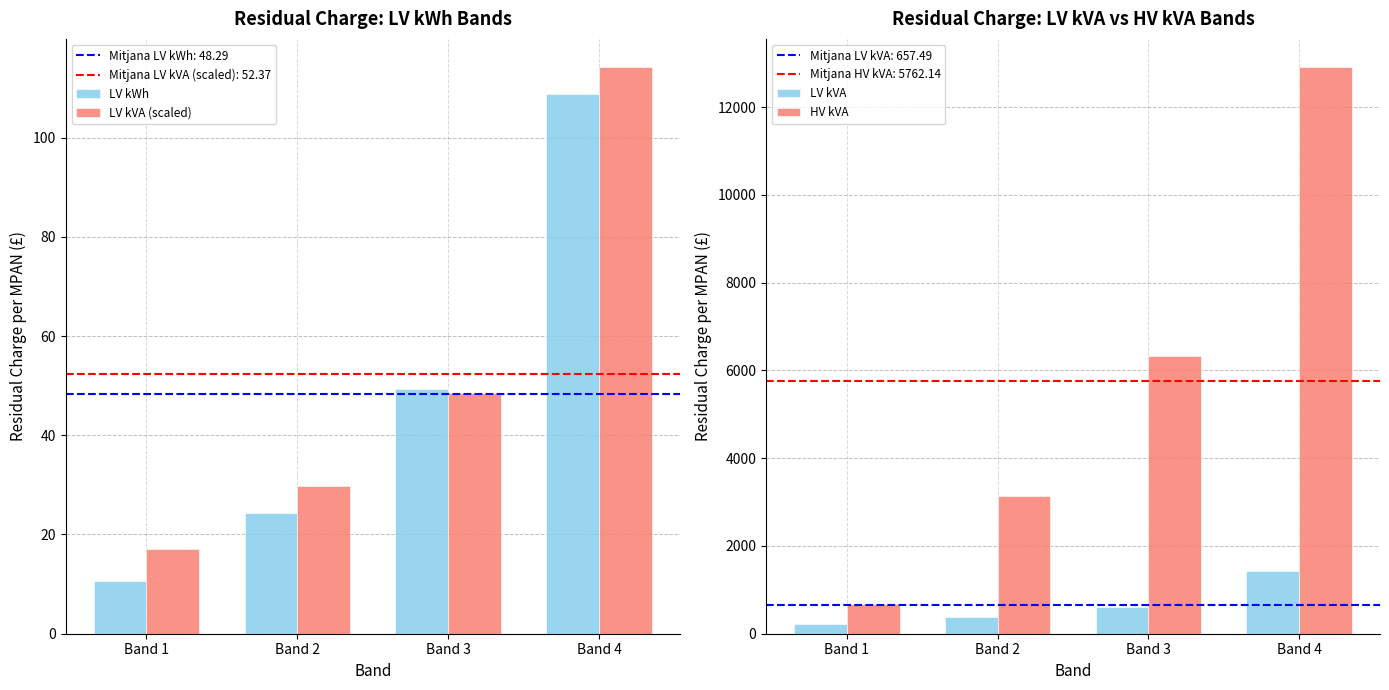

Is the value of LV kVA at Band 1 greater than the value of LV kVA (scaled) at Band 1?

Yes